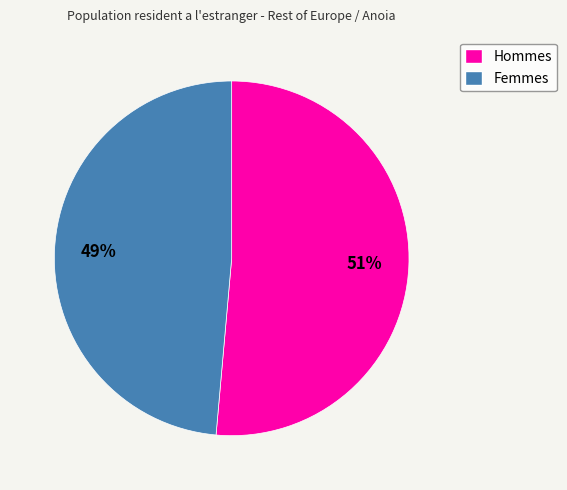

To the nearest percent, what is the average slice percentage?

50%